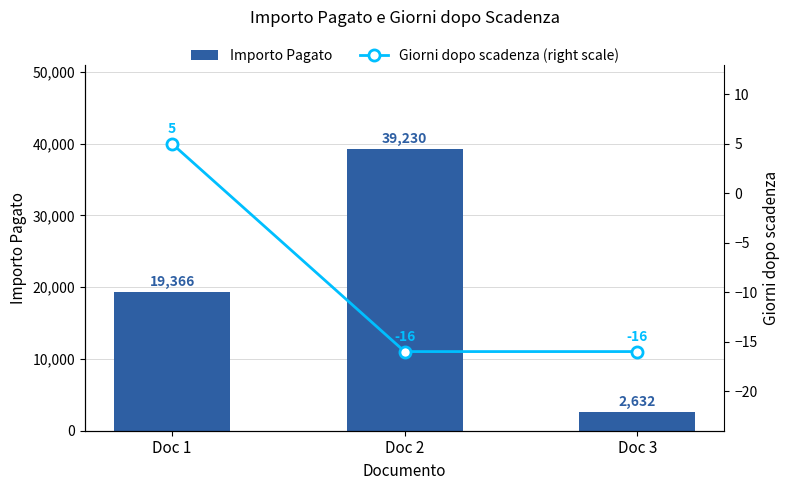

Between Doc 1 and Doc 3, which series saw the biggest shift?

Importo Pagato